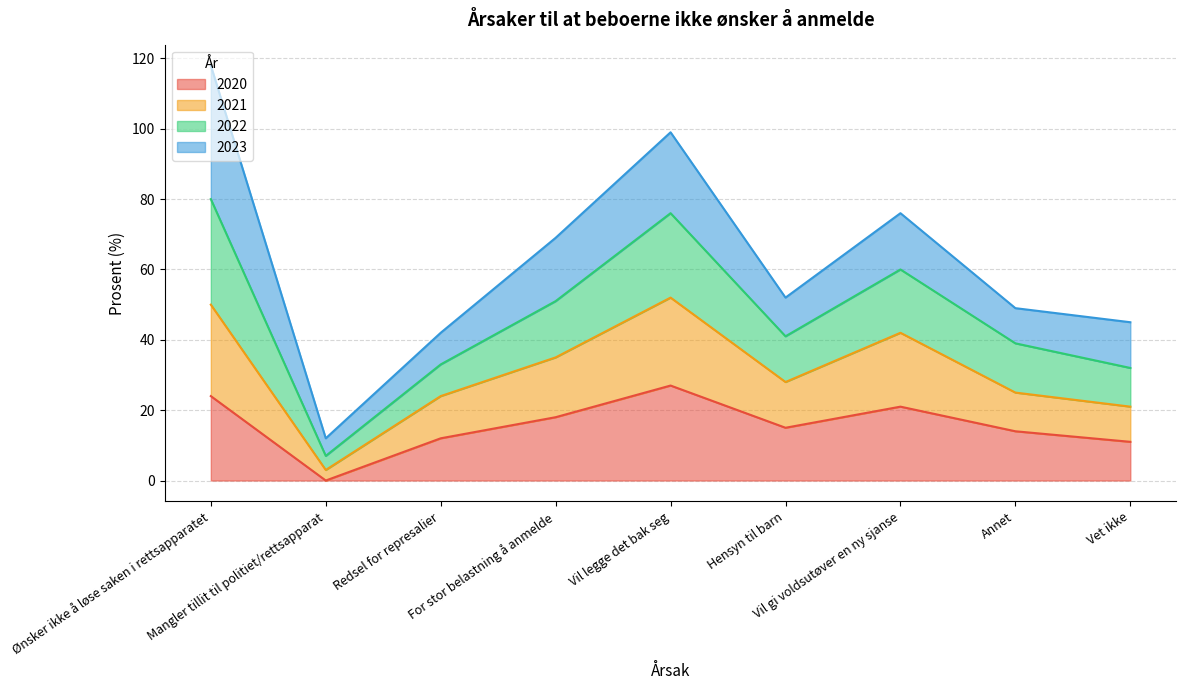

What are all the series names shown in the legend?

2020, 2021, 2022, 2023